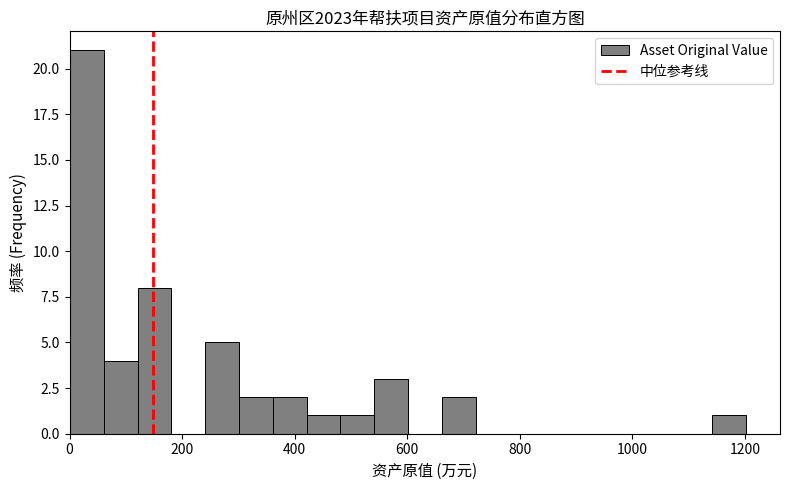

Read against the x-axis, roughly where is the centre of the tallest bar?

40